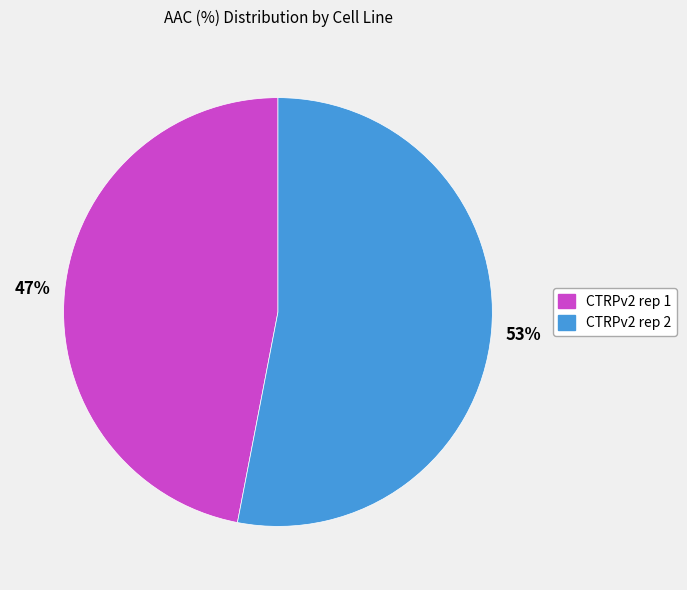

Which category accounts for the majority?

CTRPv2 rep 2